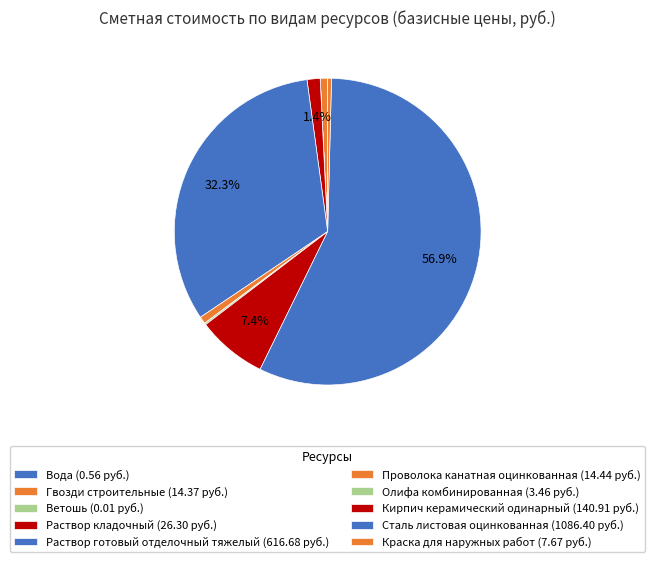

What is the largest slice in the pie chart?

Сталь листовая оцинкованная